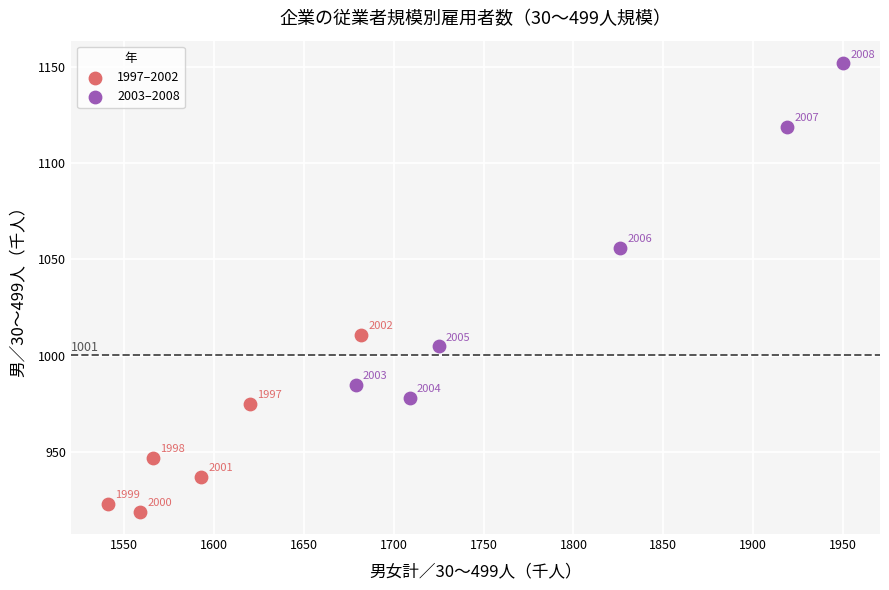

Which series has the largest Y range (max minus min)?

2003–2008